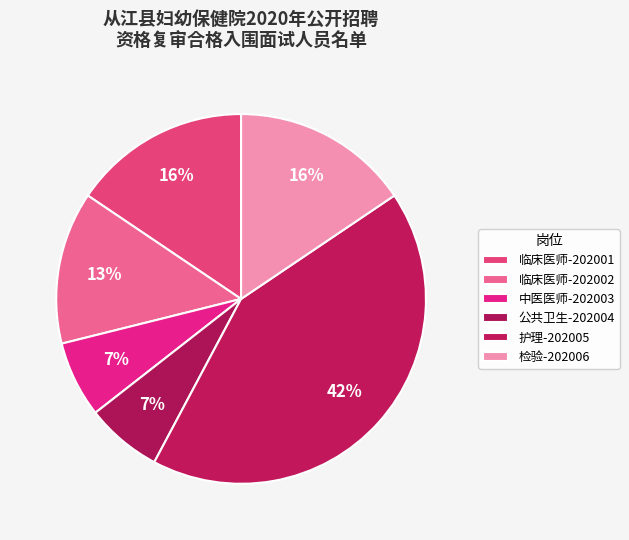

To the nearest percent, what portion does 临床医师-202002 represent?

13%